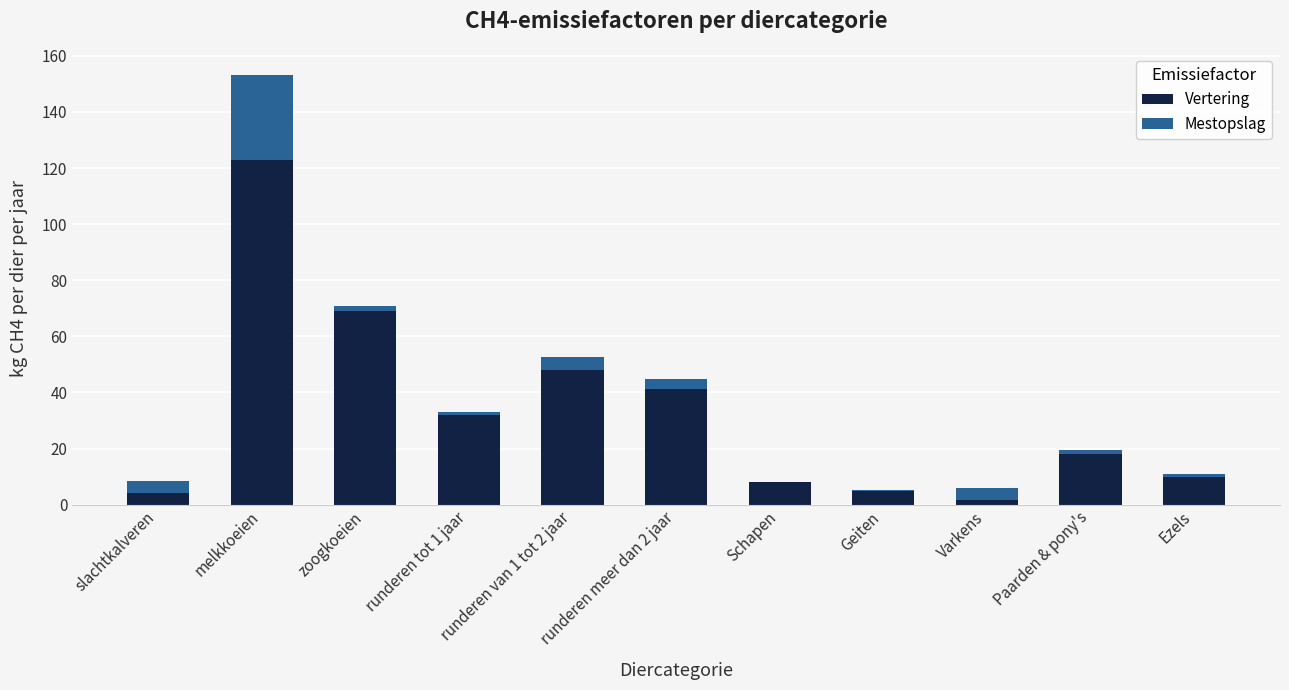

The value of Vertering at runderen tot 1 jaar is 31.9. True or false?

True